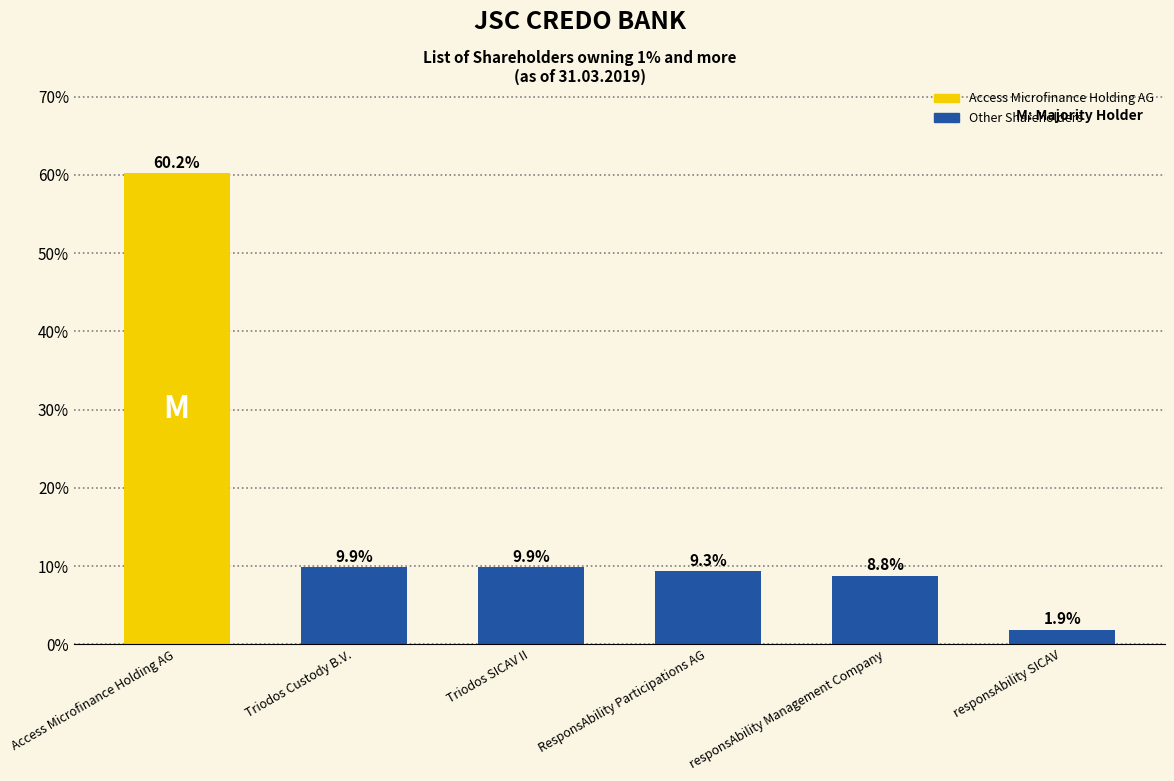

What position from the left is responsAbility Management Company?

5